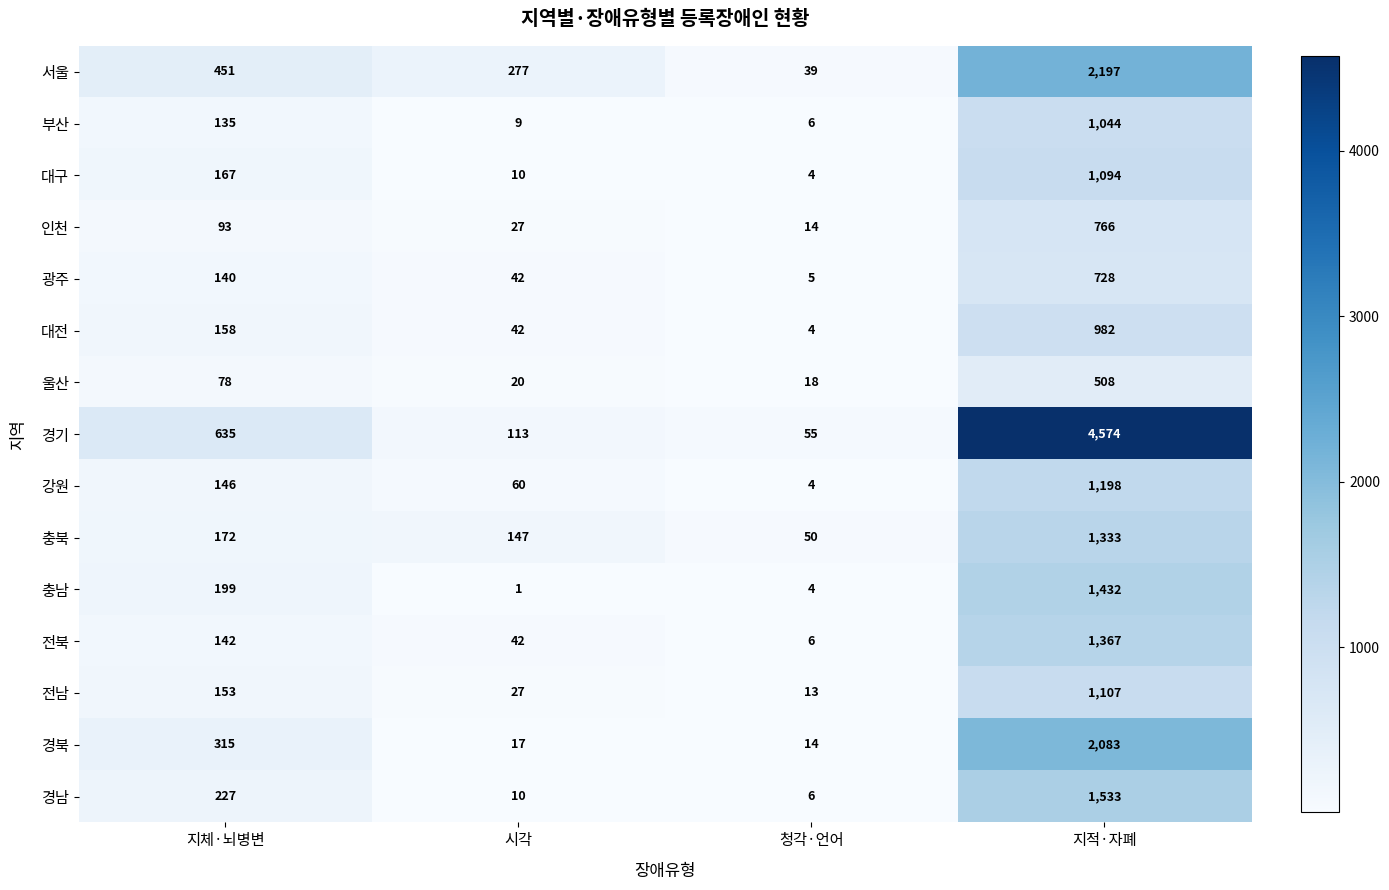

How many data points in 대전 are less than 158?

2